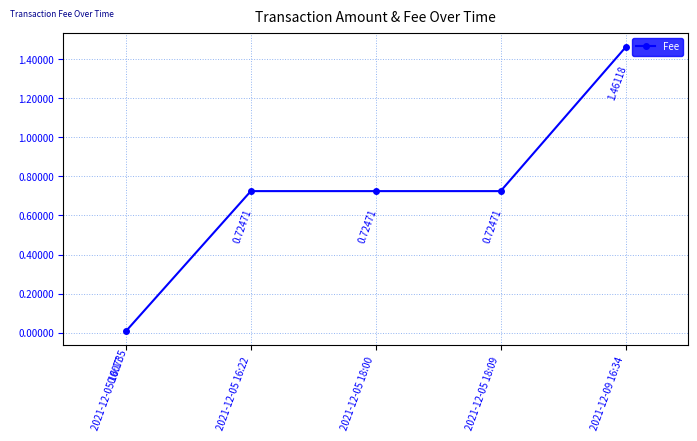

True or false: there are more than 2 points higher than both neighbors.

False